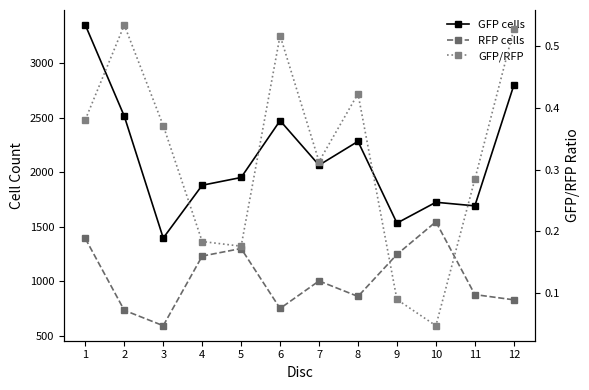

List the series in order of their peak value, lowest first.

GFP/RFP, RFP cells, GFP cells